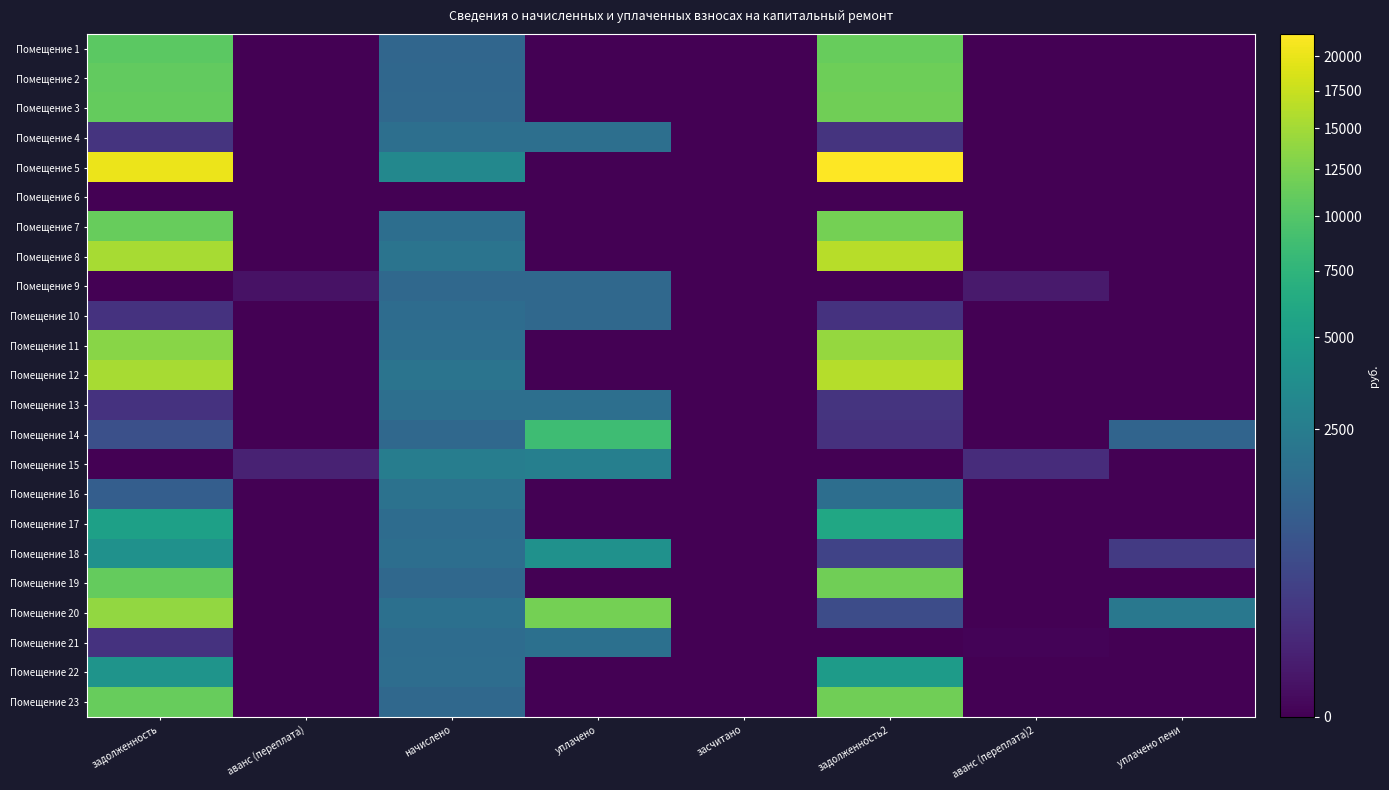

List the series in order of their peak value, lowest first.

Помещение 6, Помещение 9, Помещение 10, Помещение 4, Помещение 13, Помещение 21, Помещение 16, Помещение 15, Помещение 18, Помещение 22, Помещение 17, Помещение 14, Помещение 1, Помещение 2, Помещение 19, Помещение 3, Помещение 23, Помещение 7, Помещение 20, Помещение 11, Помещение 12, Помещение 8, Помещение 5